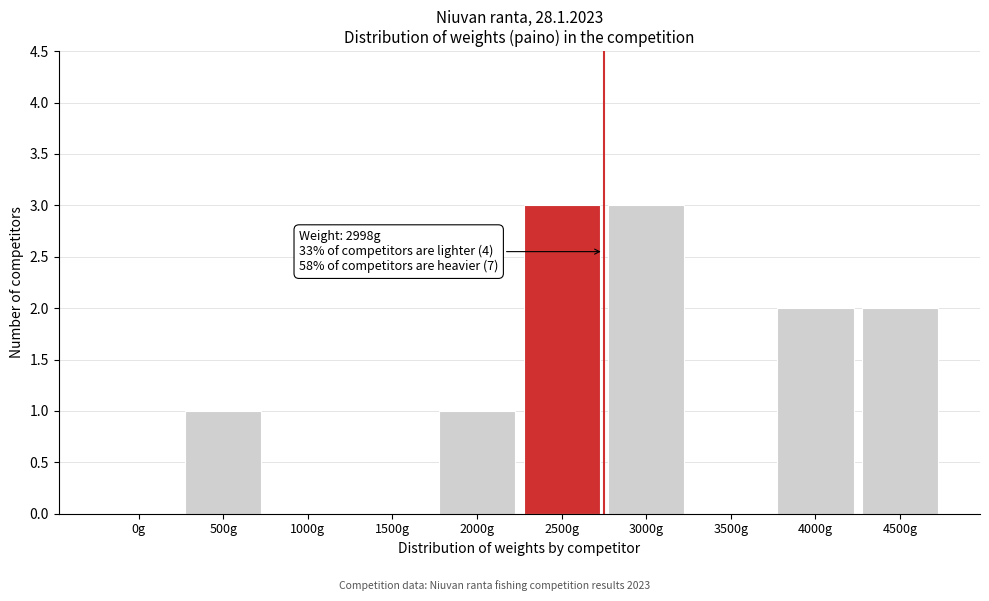

Reading left to right, list all the values displayed in this chart.

0g=0	500g=1	1000g=0	1500g=0	2000g=1	2500g=3	3000g=3	3500g=0	4000g=2	4500g=2